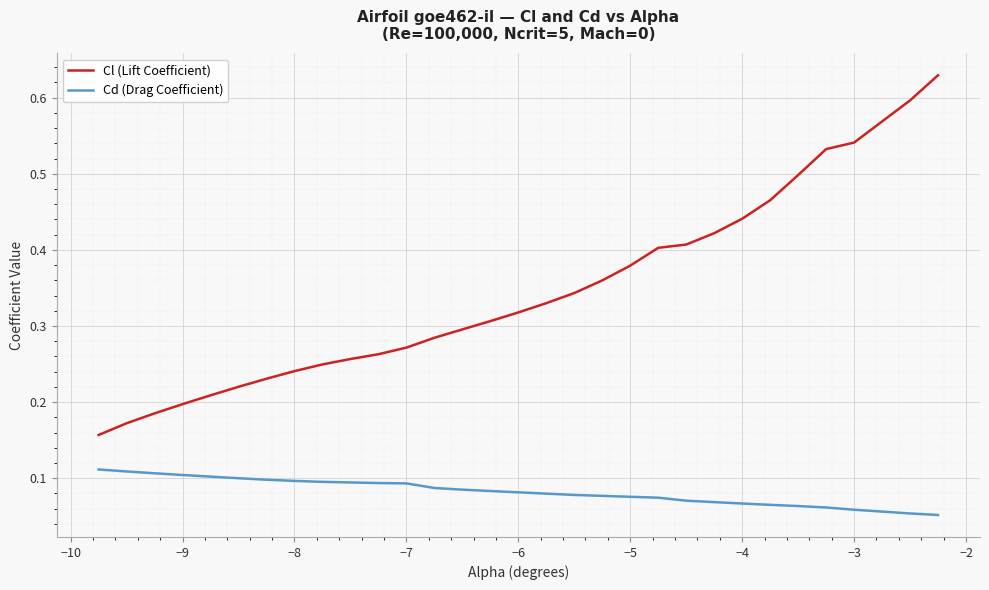

Which series has the largest total across all categories?

Cl (Lift Coefficient)